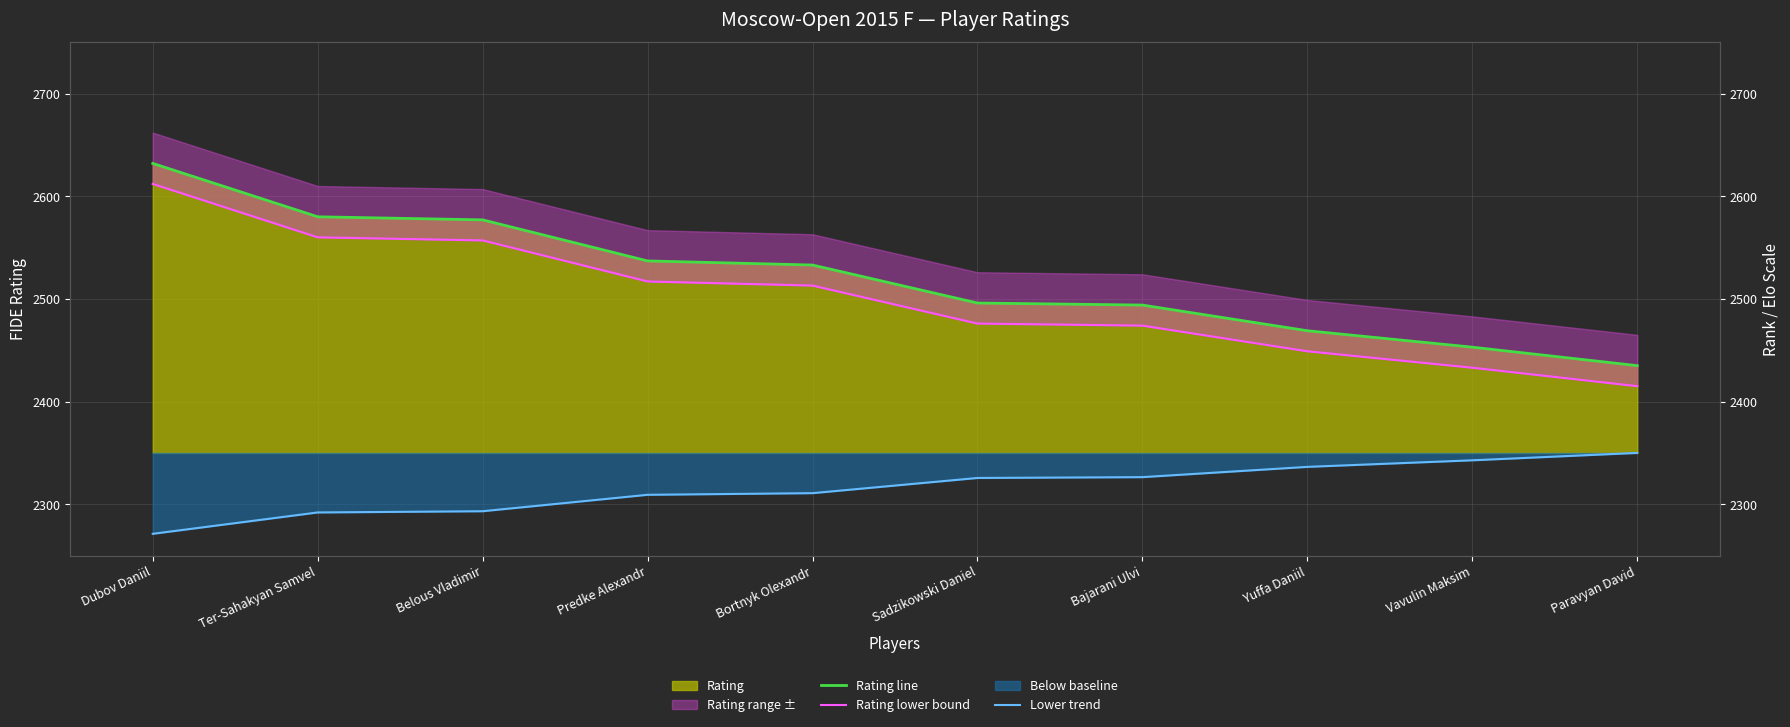

The Rating lower bound series shows 2513.0 at Bortnyk Olexandr. True or false?

True